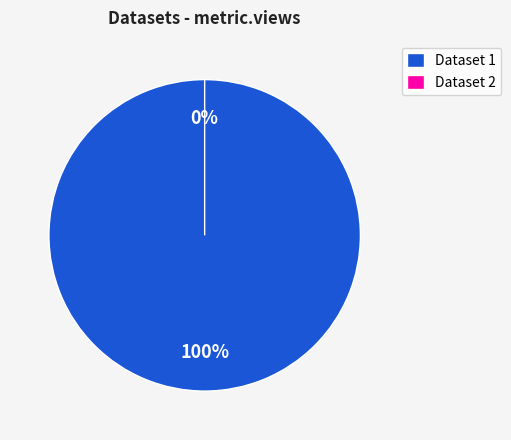

Does 649b7f0f078190f89fe77193 represent more than half of the total?

No